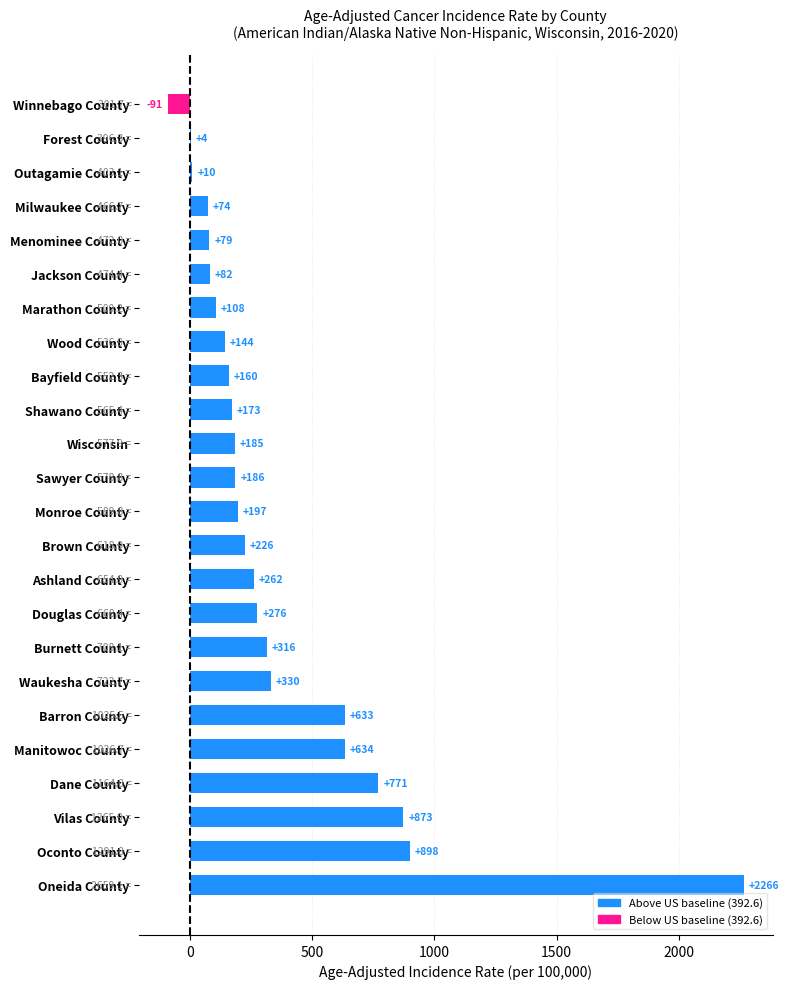

The chart shows a value of -90.9 at Winnebago County. True or false?

True